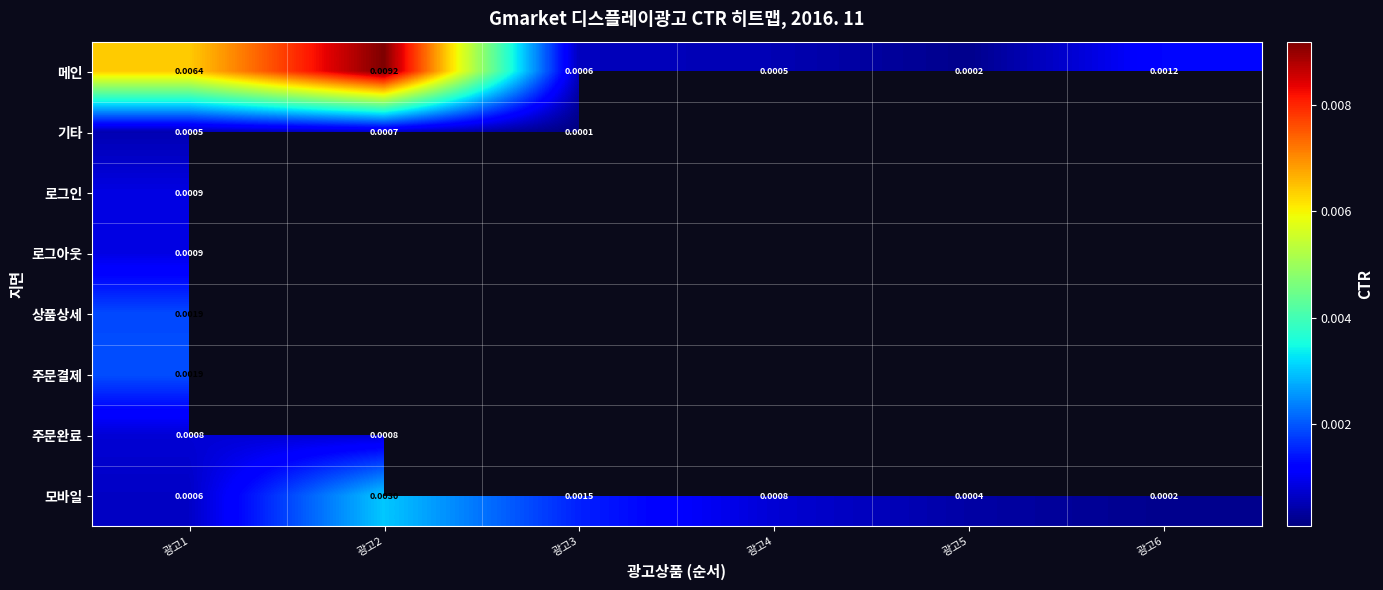

Is the value of 주문완료 at 광고2 greater than the value of 모바일 at 광고1?

Yes